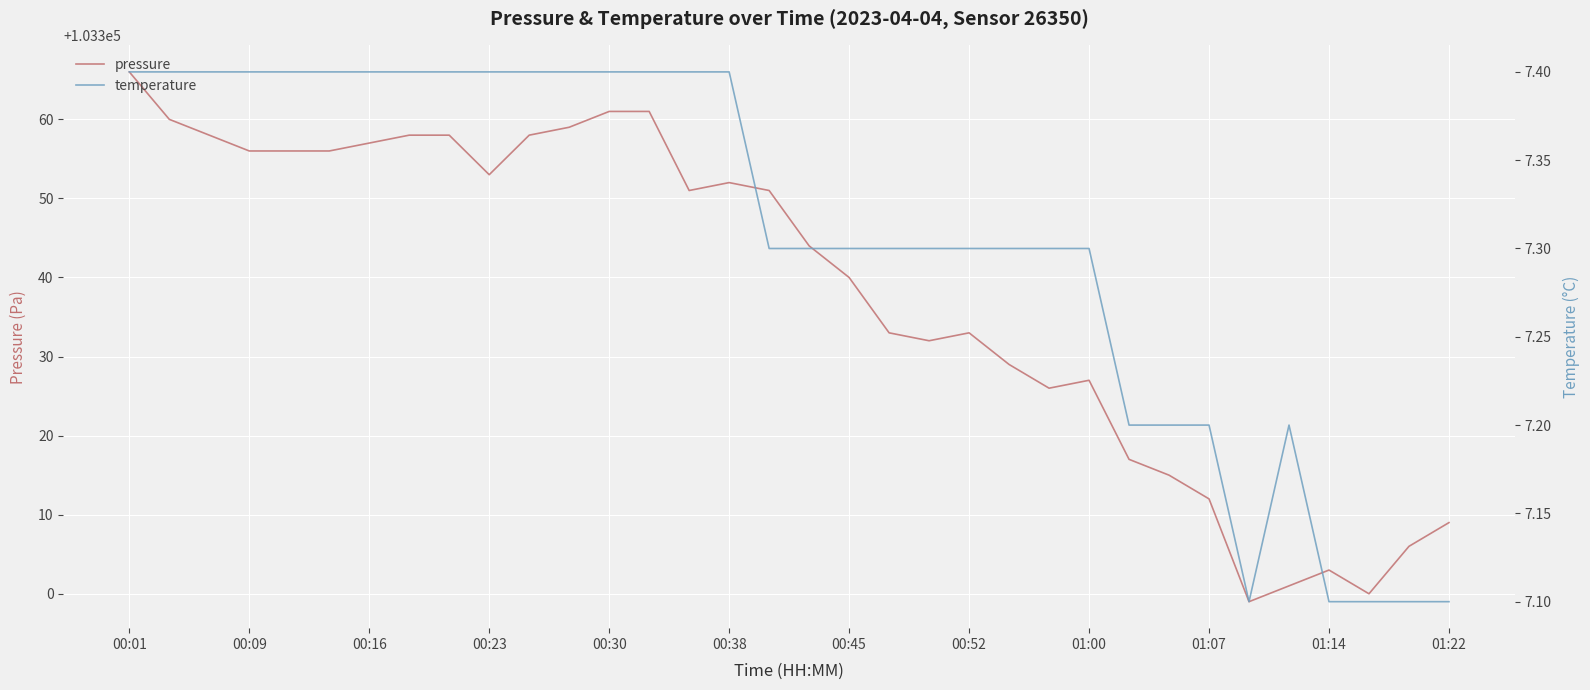

List the series in order of their overall mean, highest first.

pressure, temperature